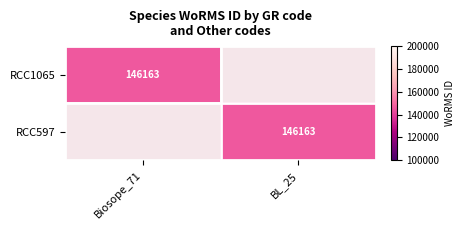

What is the greatest value displayed?

146163